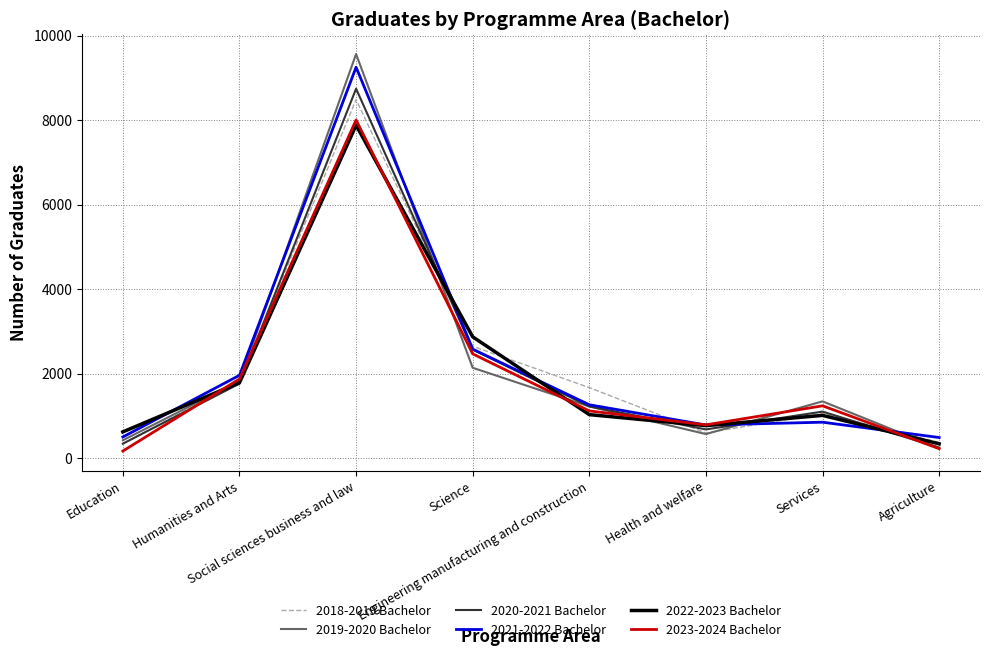

What is the sum of the 2020-2021 Bachelor values at Social sciences business and law and Education?

9084